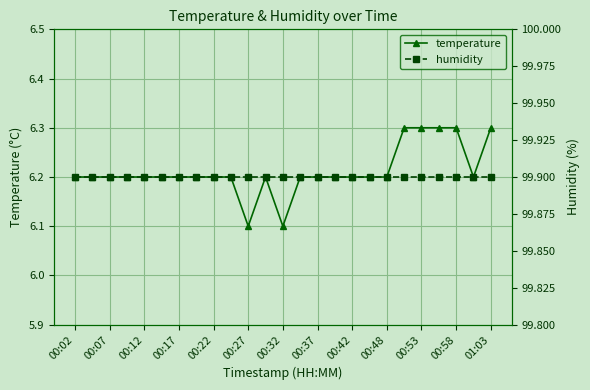

Is it true that temperature equals 6.1 at 00:27?

True